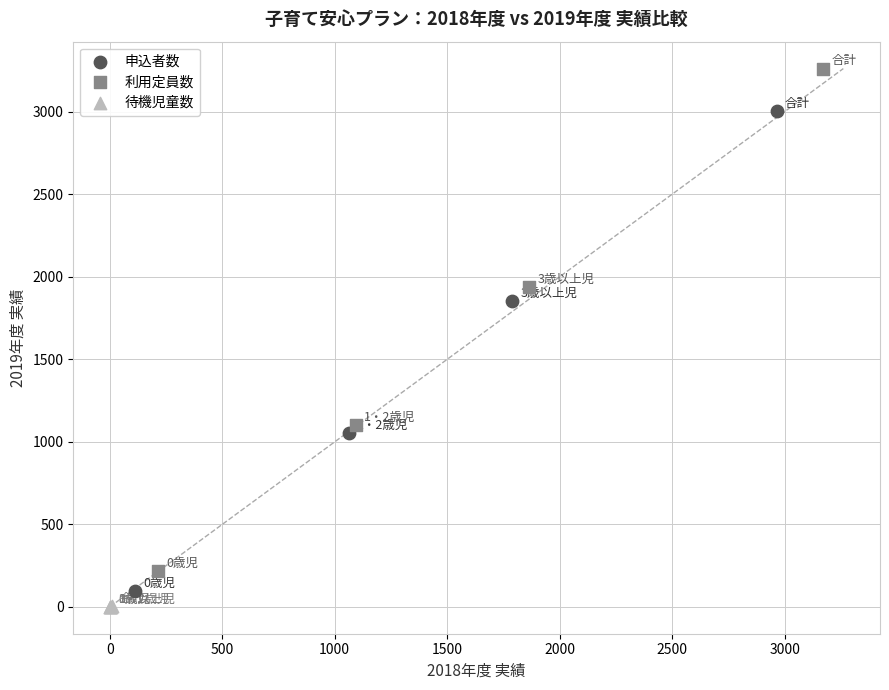

Which series reaches the maximum Y coordinate?

利用定員数